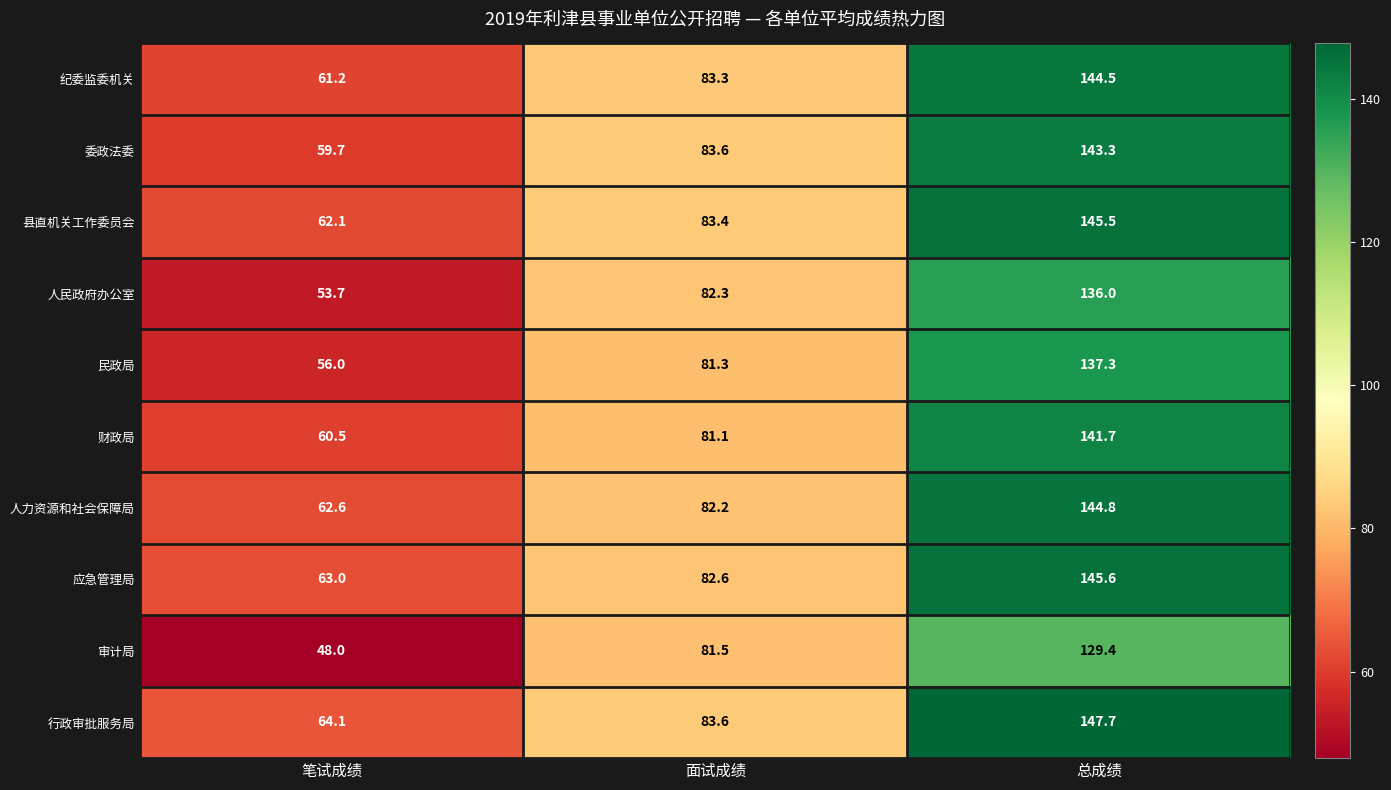

At which category does the chart reach its peak across all series?

总成绩